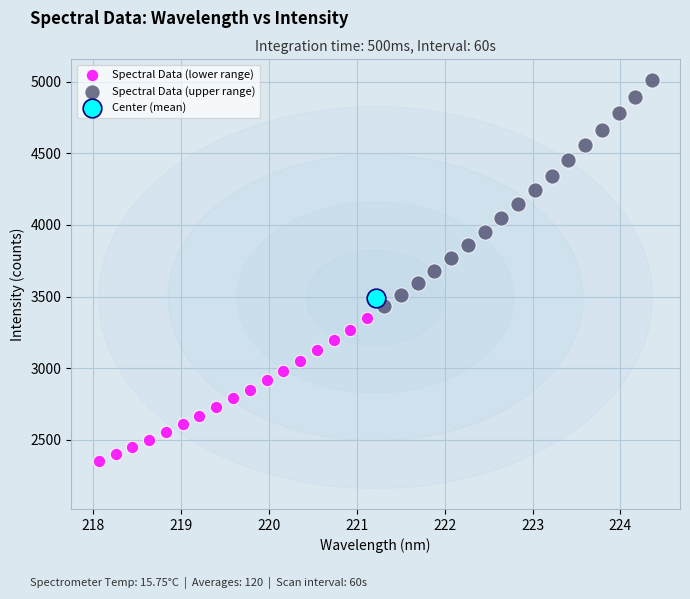

Which series contains the lowest Y value?

Spectral Data (lower range)